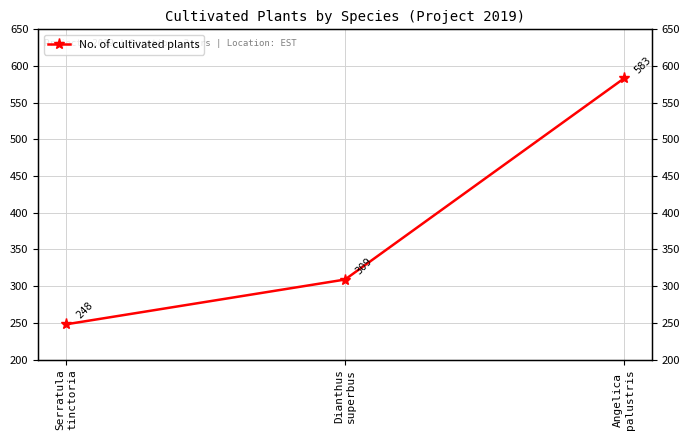

What is the difference between the values at Serratula
tinctoria and Angelica
palustris?

335